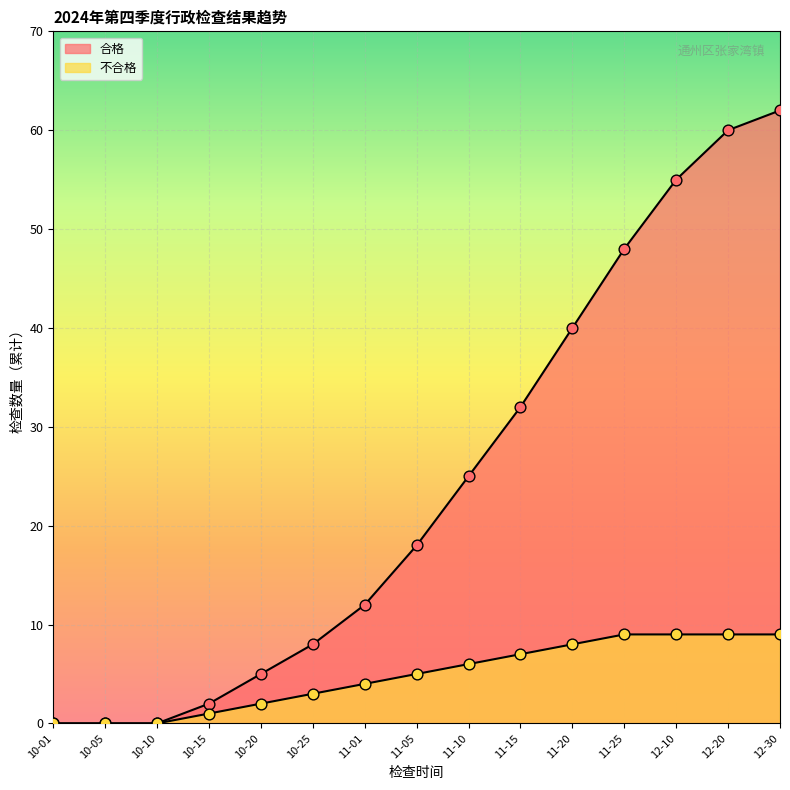

At how many categories does at least one series exceed 0?

12